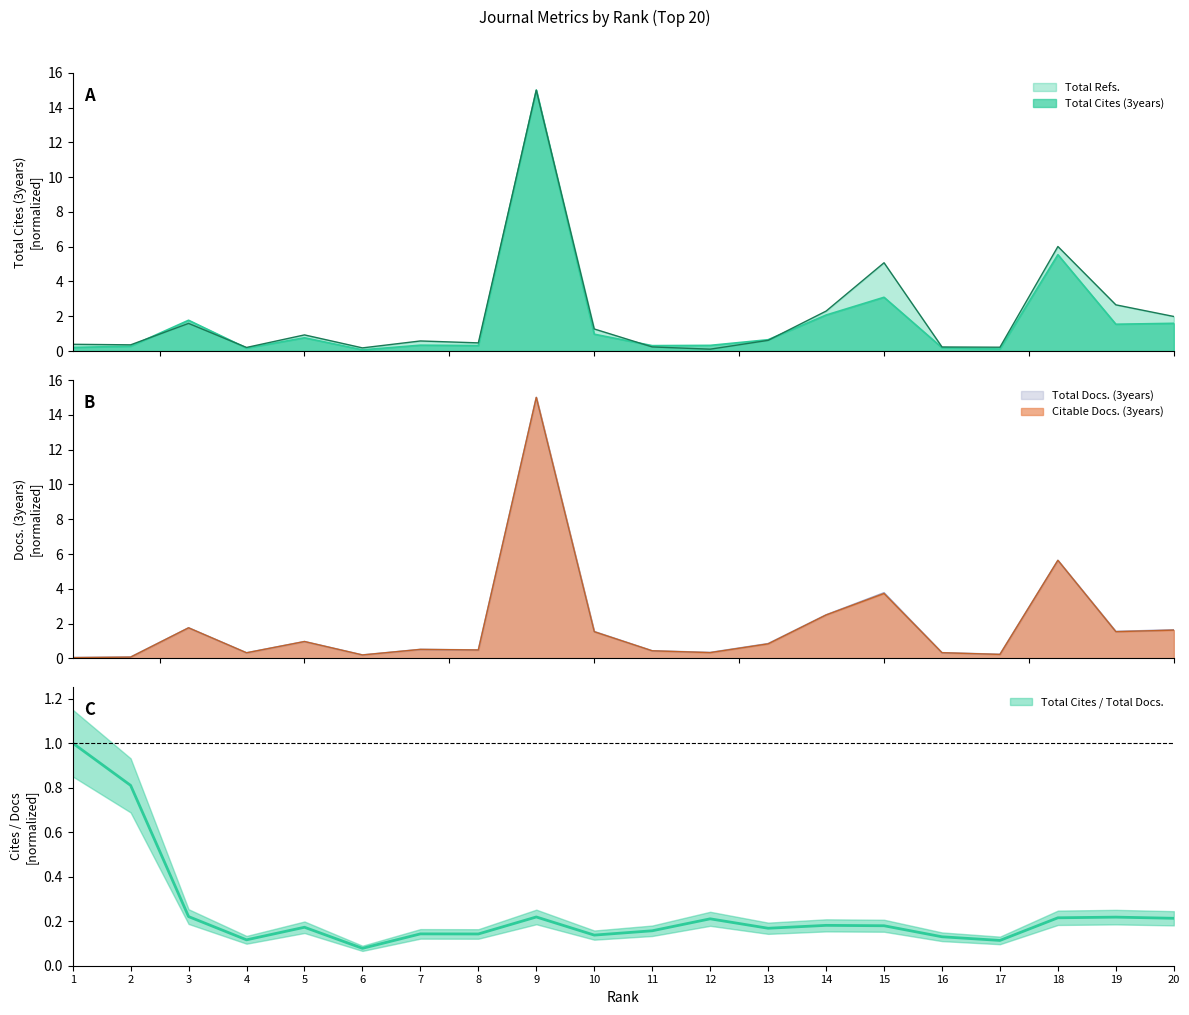

Where do Total Refs. and Total Cites (3years) first cross each other?

2 and 3